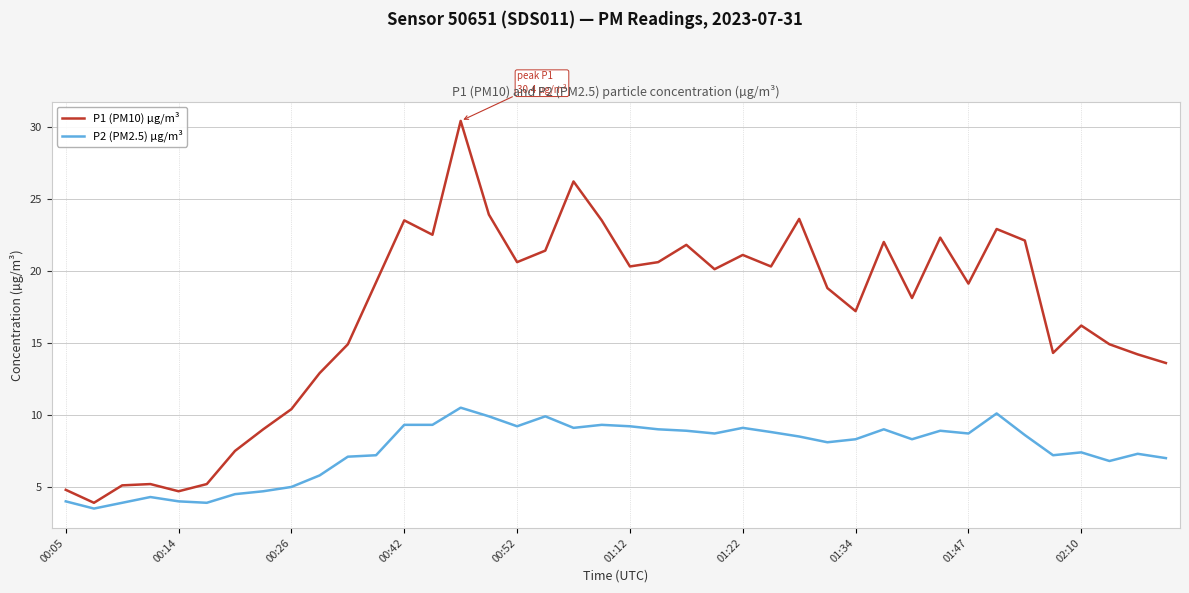

Which series has the largest range (max minus min)?

P1 (PM10) µg/m³